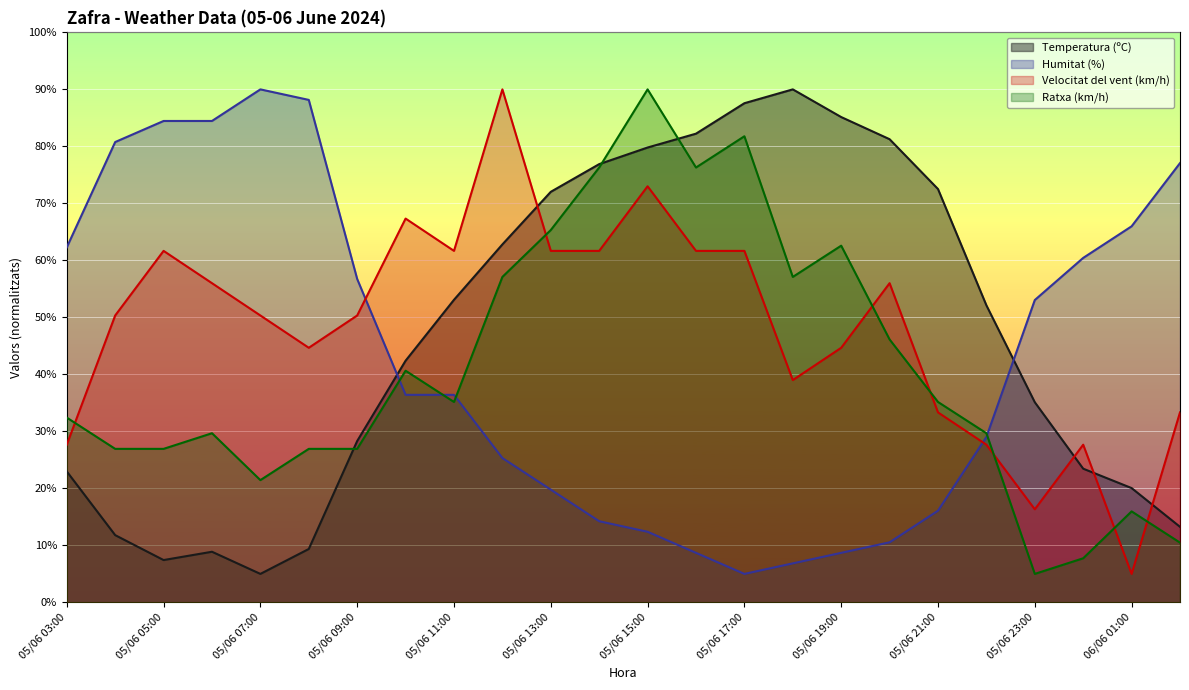

What is the difference between the Humitat (%) values at 05/06 11:00 and 05/06 23:00?

16.6